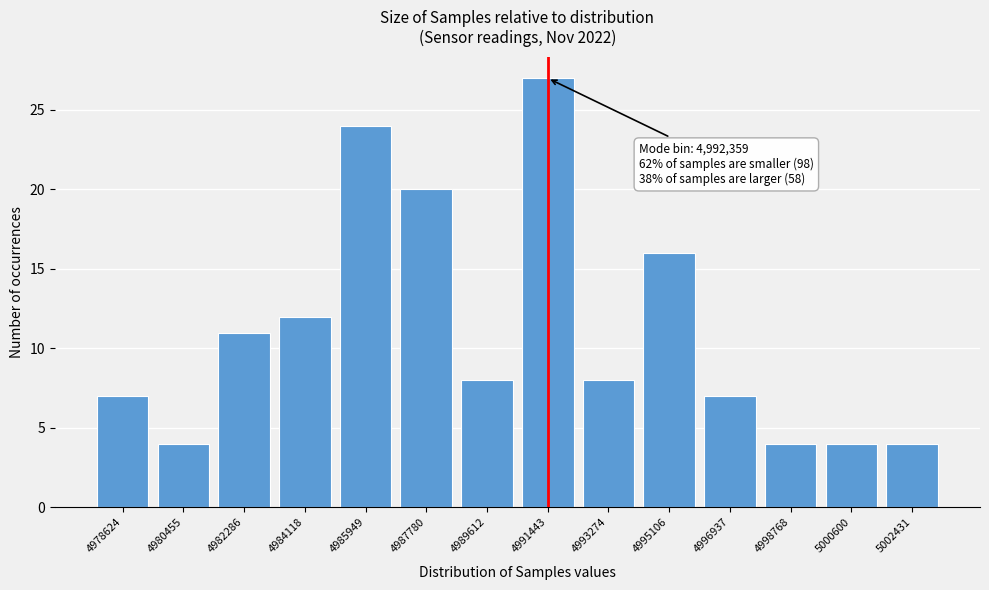

Reading right to left, transcribe all the data shown in this chart.

5002431=4	5000600=4	4998768=4	4996937=7	4995106=16	4993274=8	4991443=27	4989612=8	4987780=20	4985949=24	4984118=12	4982286=11	4980455=4	4978624=7